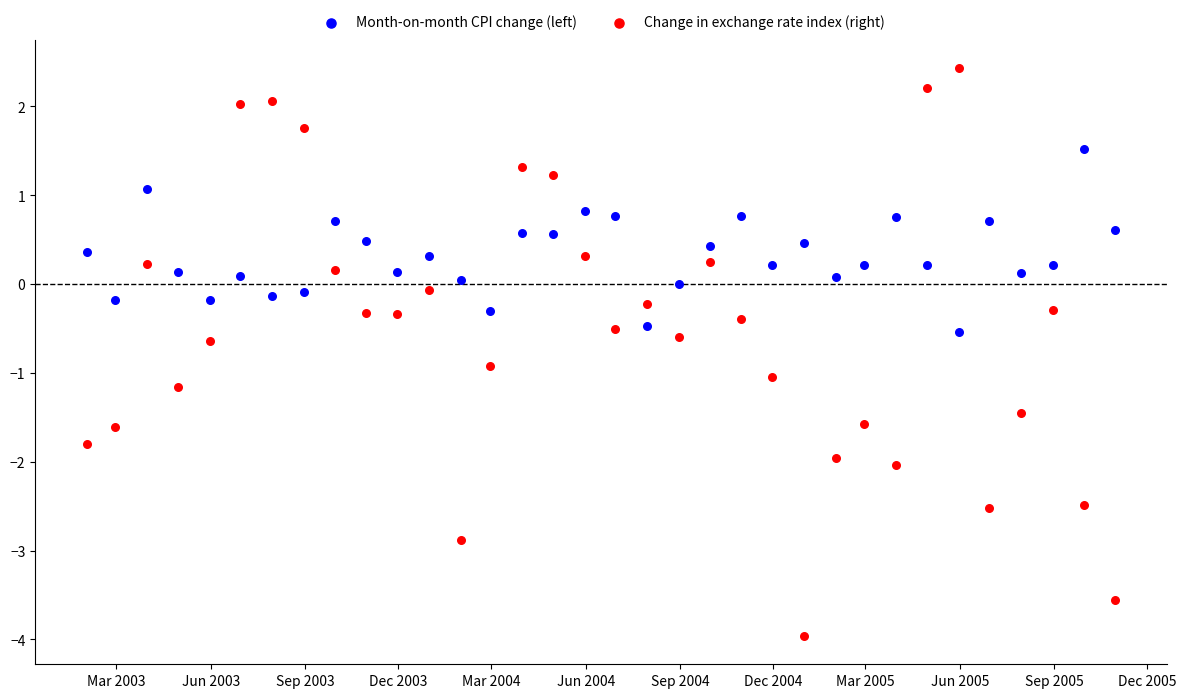

Across all data points, what is the range of Y values (max minus min)?

6.4